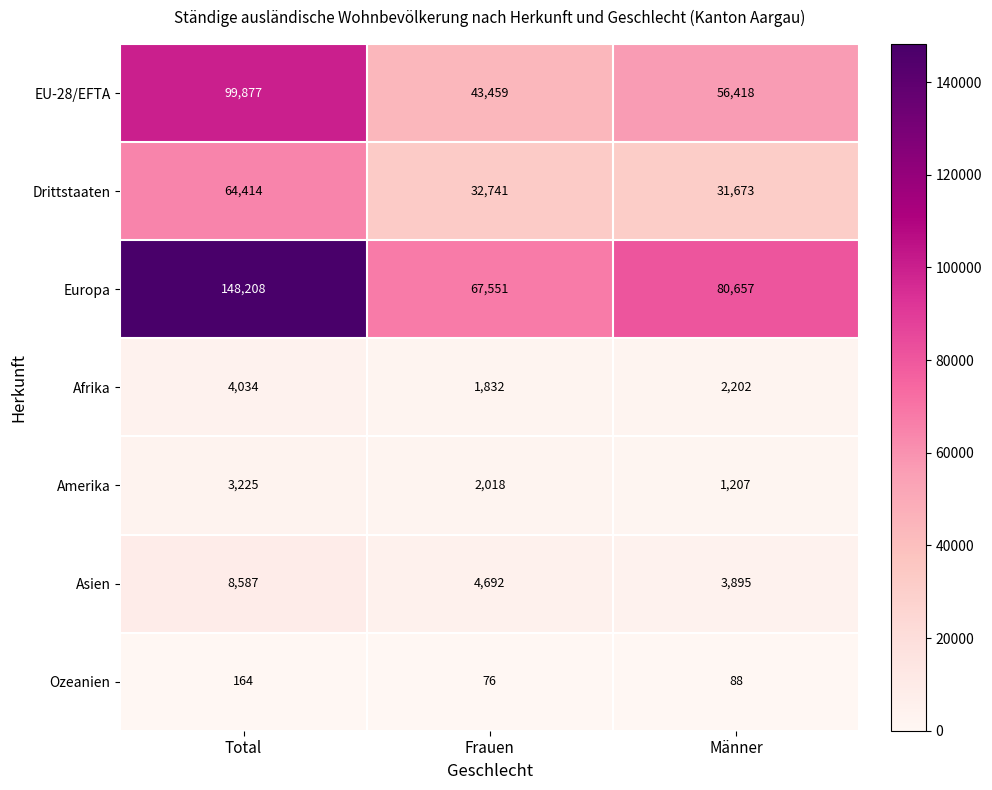

What is the sum of all Asien values?

17174